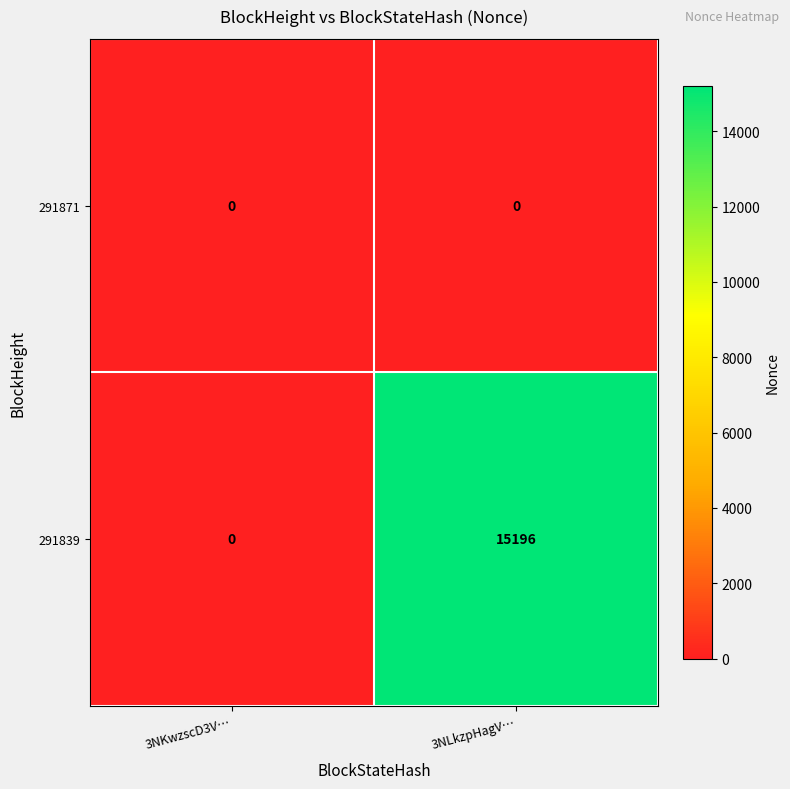

What is the sum of all 291839 values?

15196